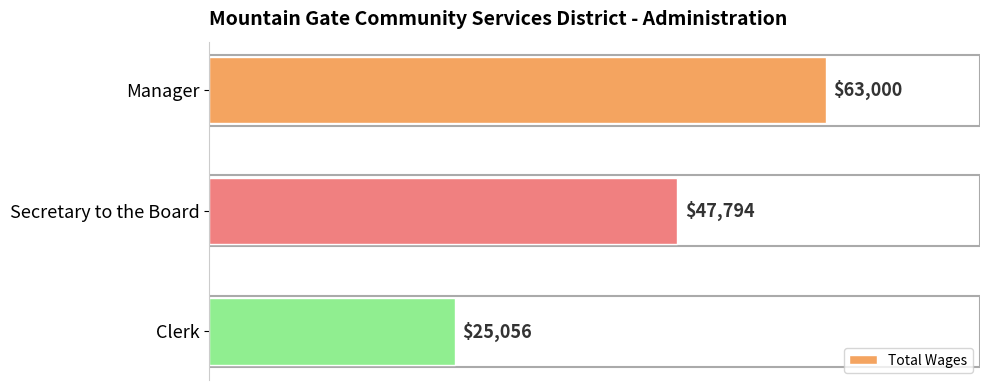

The chart shows a value of 63000 at Manager. True or false?

True